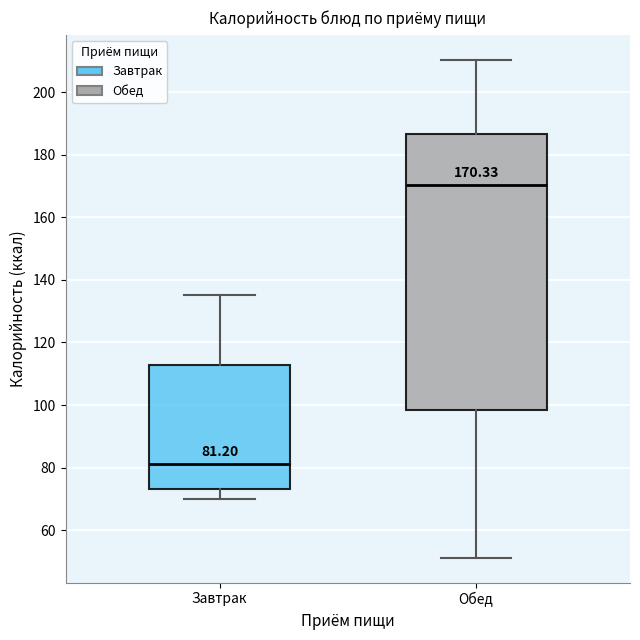

Which box has the highest median line?

Обед